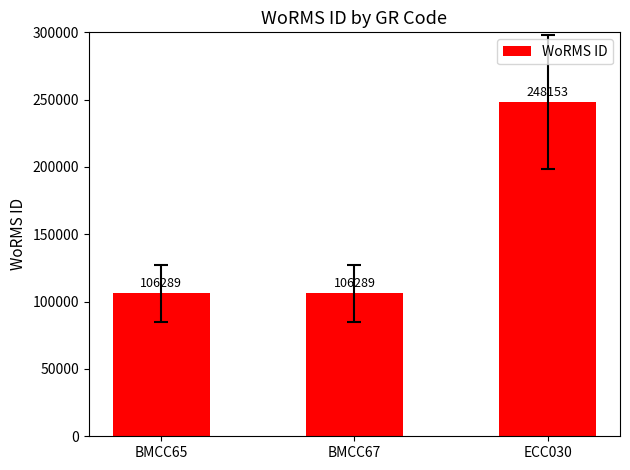

Between BMCC65 and ECC030, which is larger?

ECC030